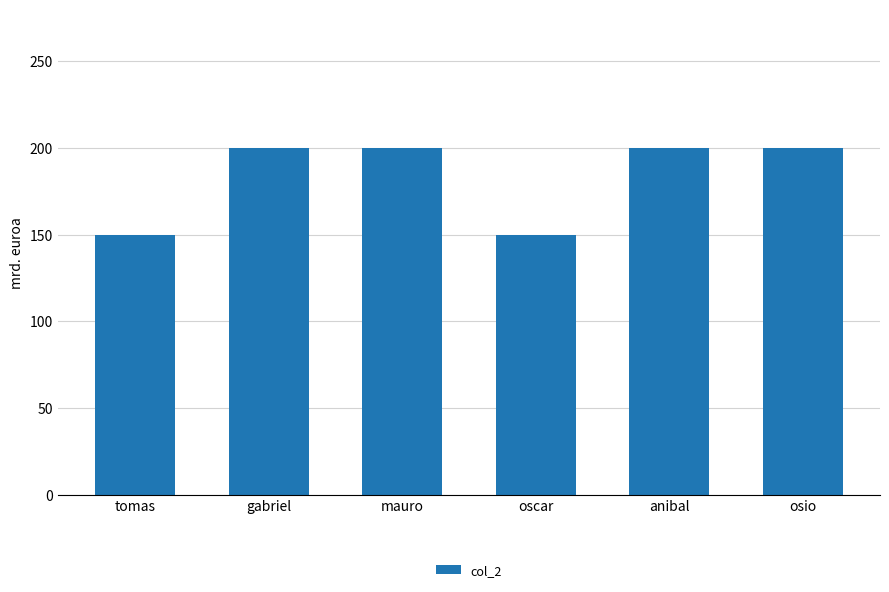

Does the chart contain any negative values?

No